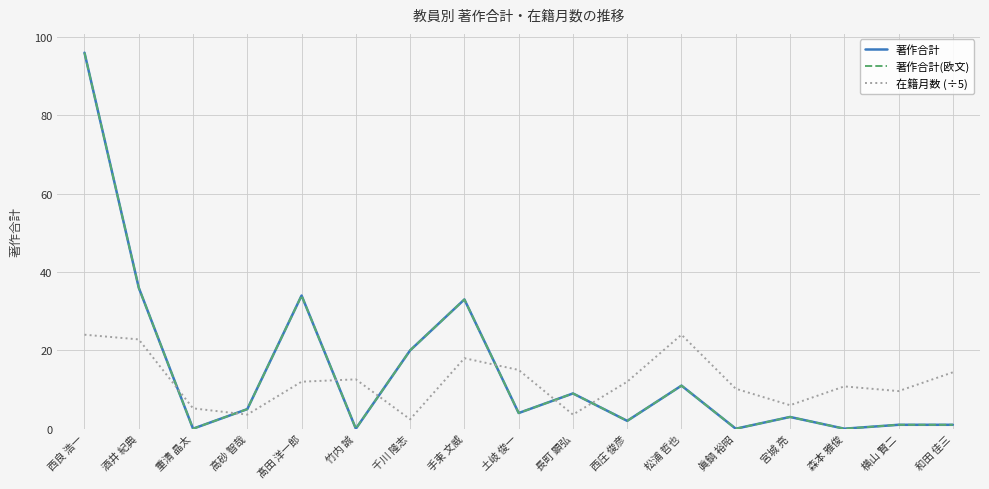

What is the sum of all 著作合計(欧文) values?

255.0